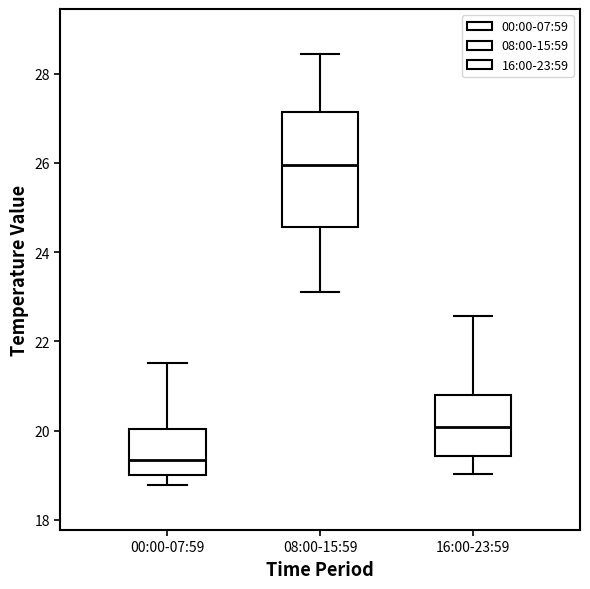

Where does the lower whisker of the box for 00:00-07:59 end on the y-axis? The values are not printed on the chart, so give them approximately, as read against the axis.

18.8